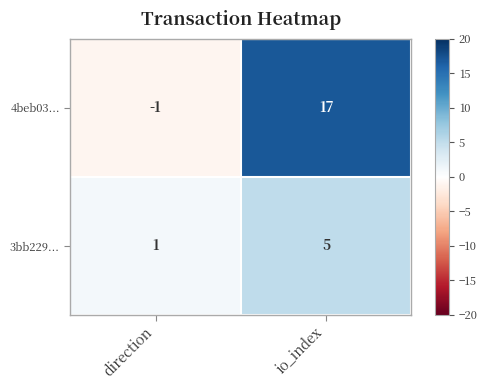

Which category has the lowest value across all series?

direction